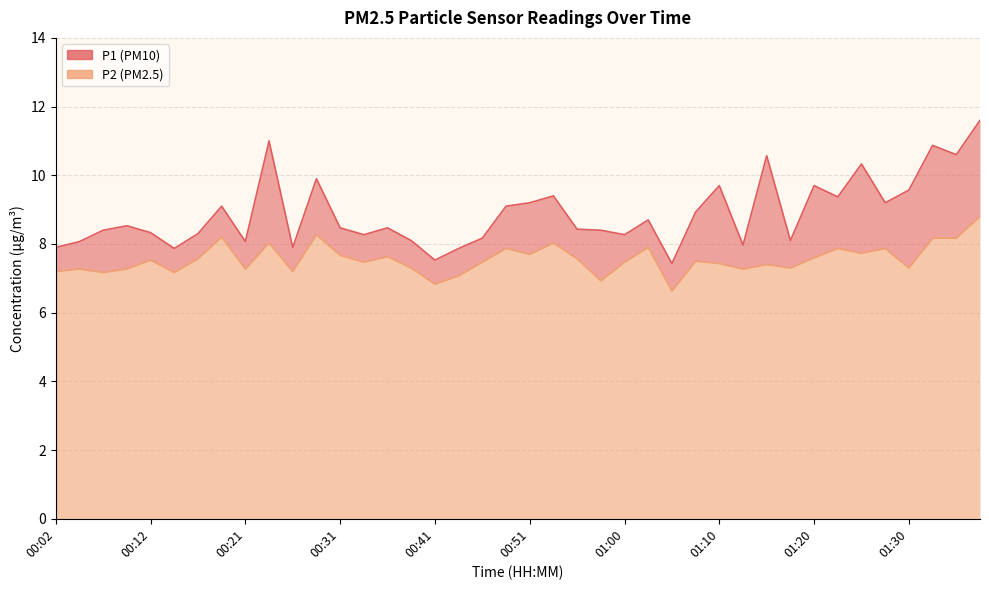

At which category does P2 reach its first local peak?

00:04